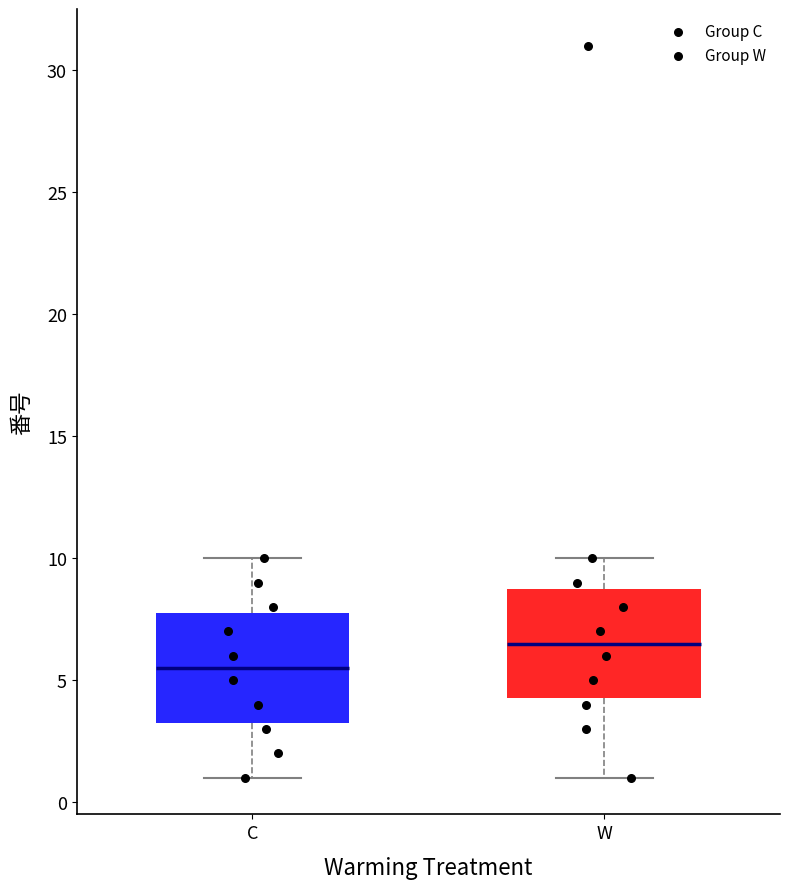

Which box's median line is the lowest?

C